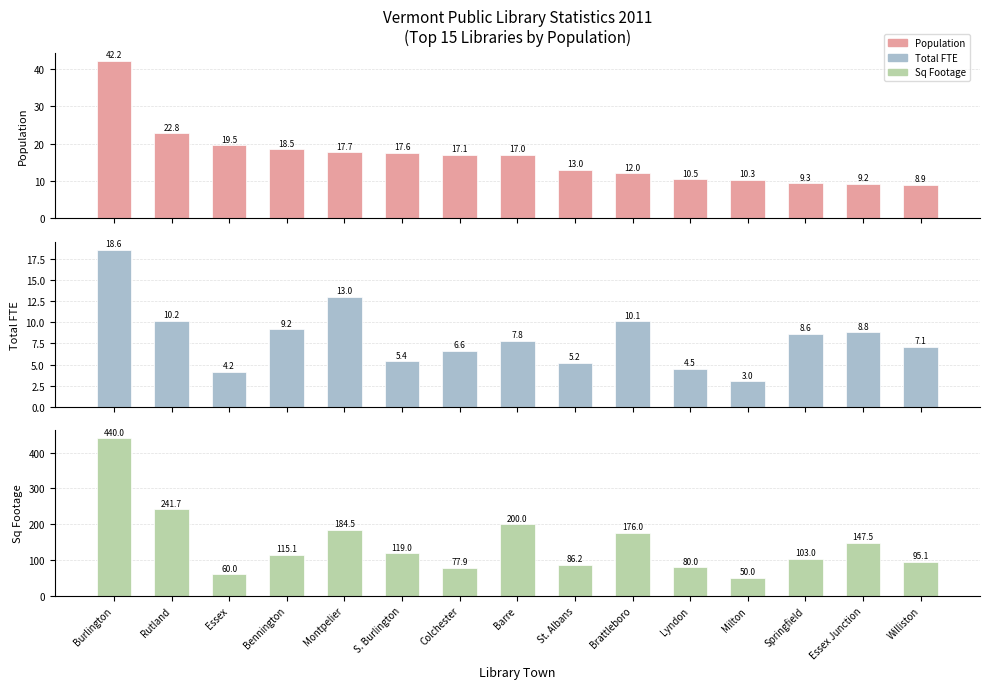

What is the approximate value of Sq Footage at Colchester?

77.9